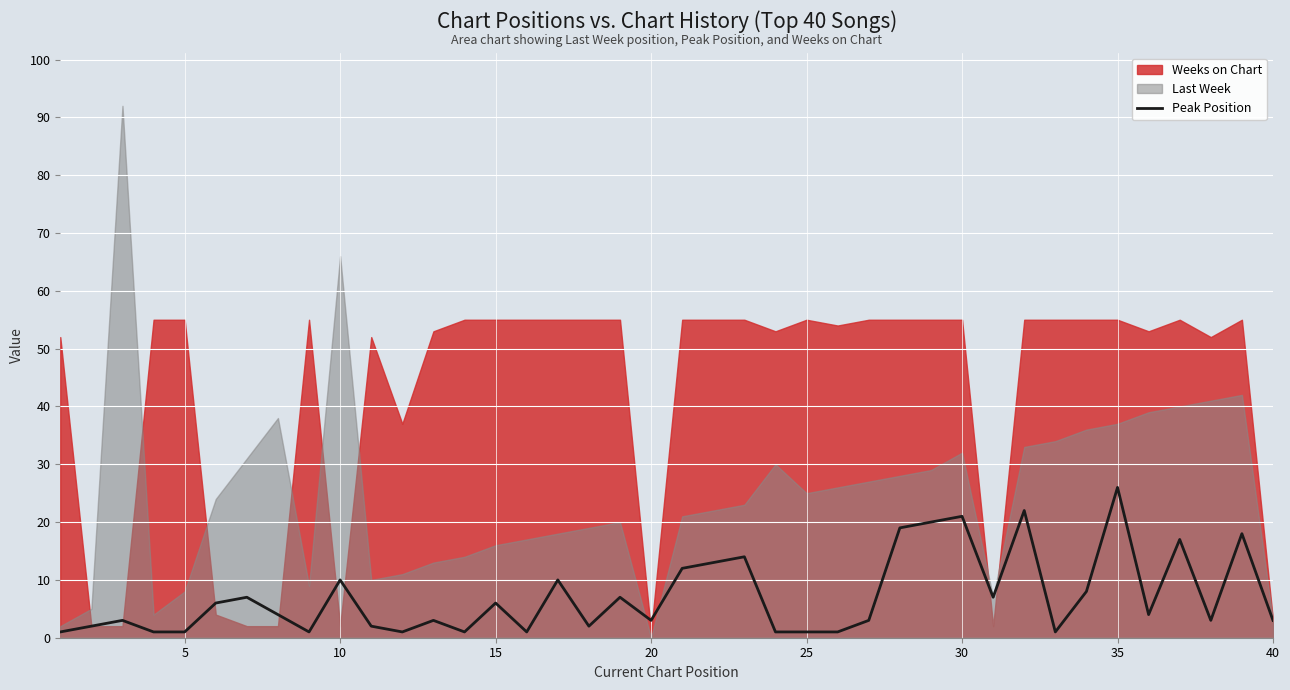

Does the chart display data point markers on the line(s)?

No